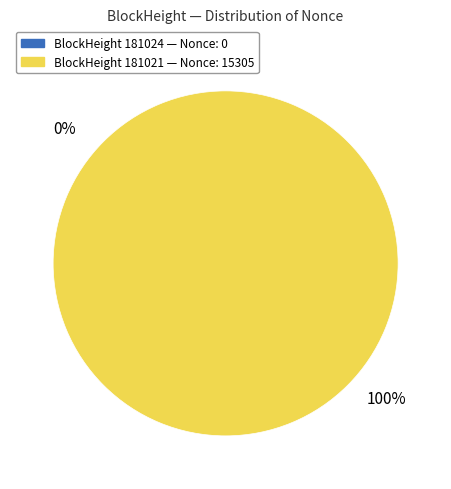

Rank the categories by value from highest to lowest.

181021, 181024